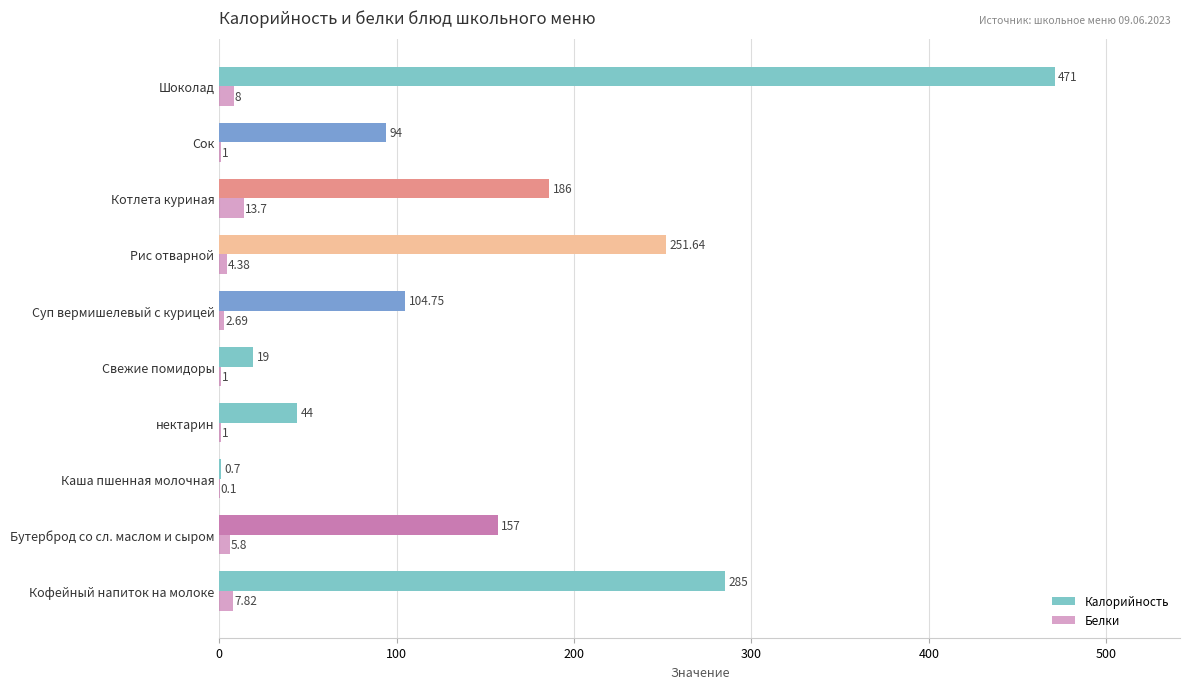

How many data points in Белки are above 4?

5